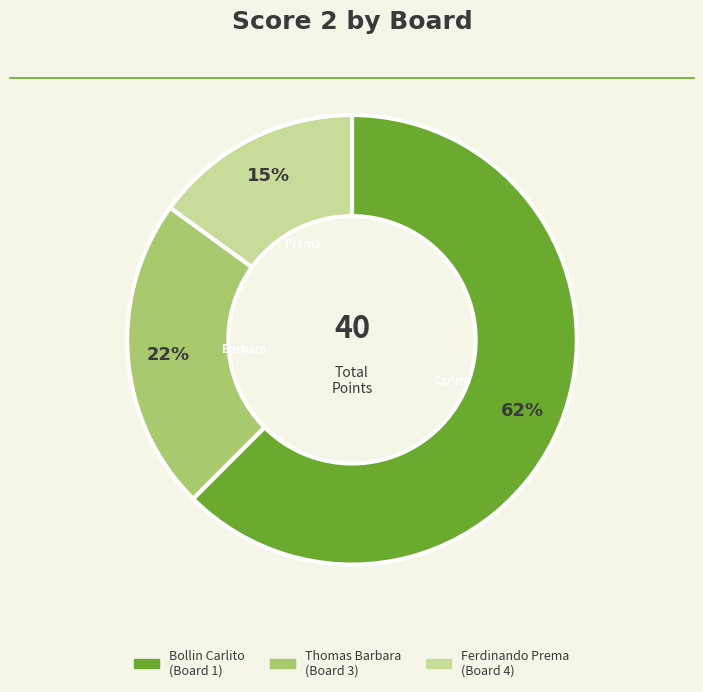

Is the sum of Thomas Barbara (Board 3) and Bollin Carlito (Board 1) greater than half?

Yes